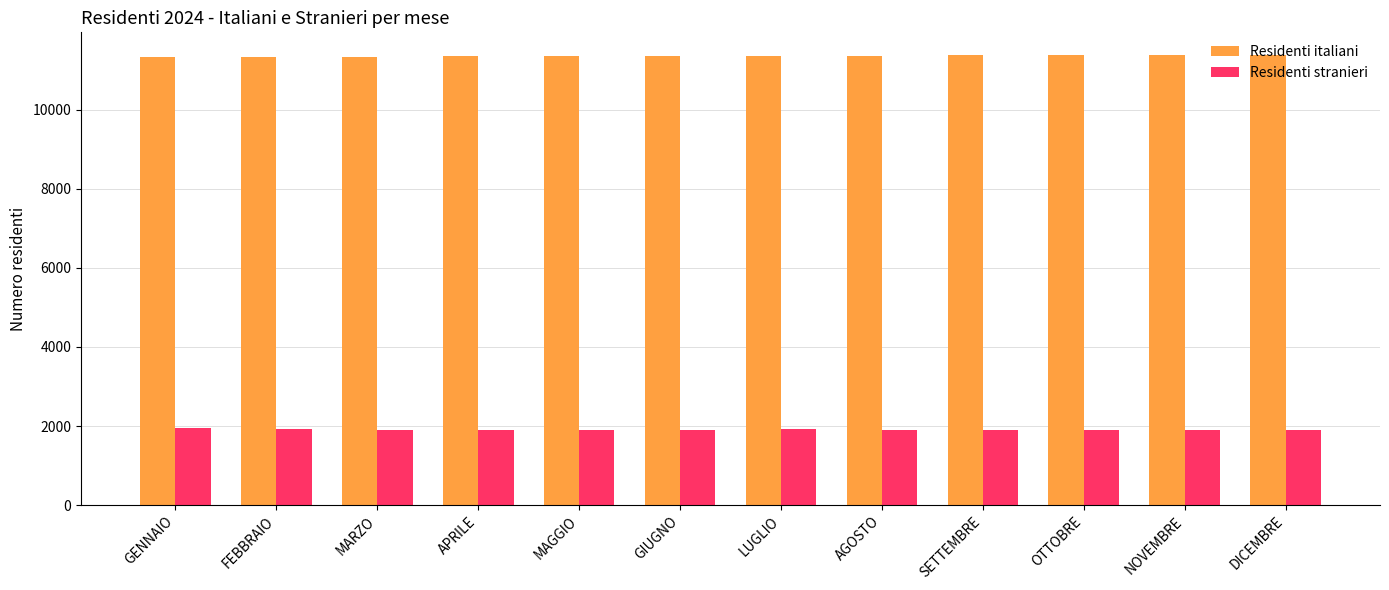

Which series has the largest total across all categories?

Residenti italiani